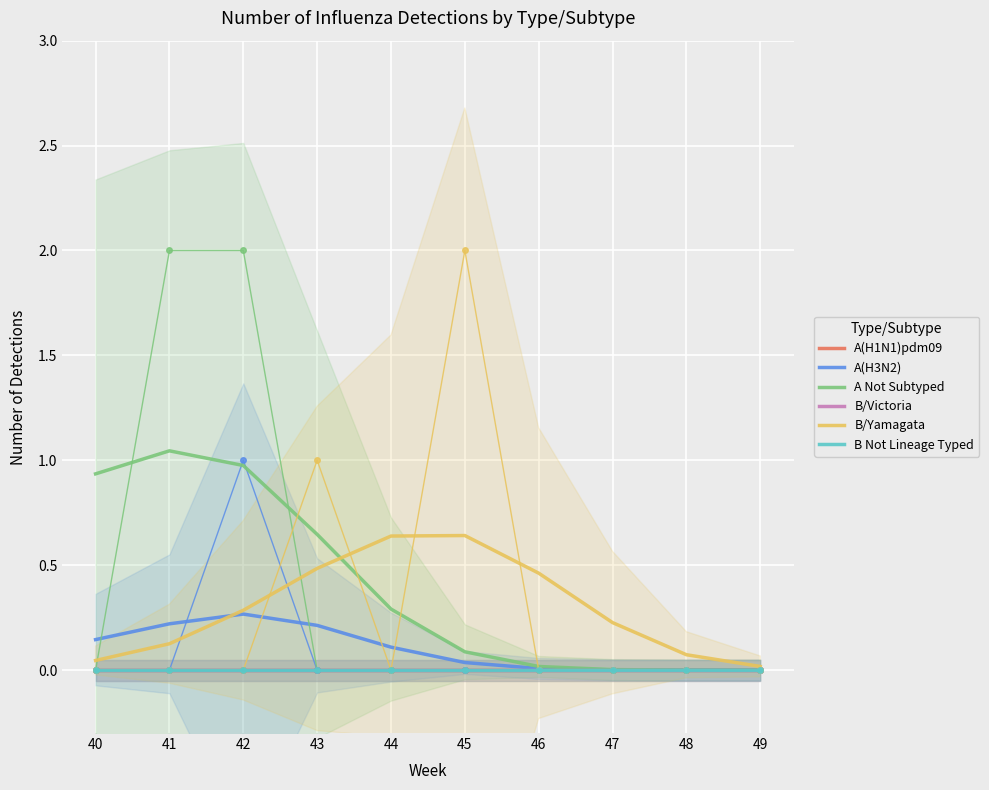

True or false: A(H3N2) and A Not Subtyped cross at least once.

False